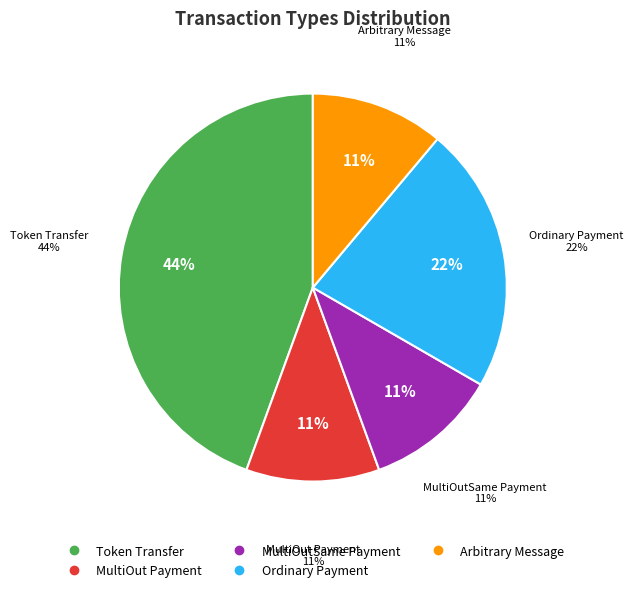

Is Token Transfer the majority of the pie?

No